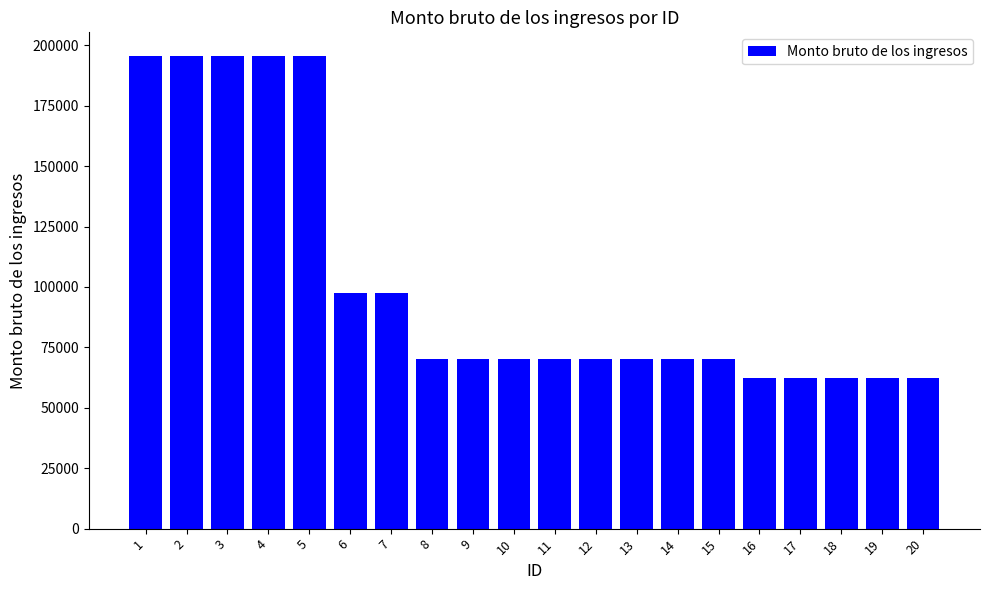

Approximately how many times larger is the value at 1 compared to 14?

2.8